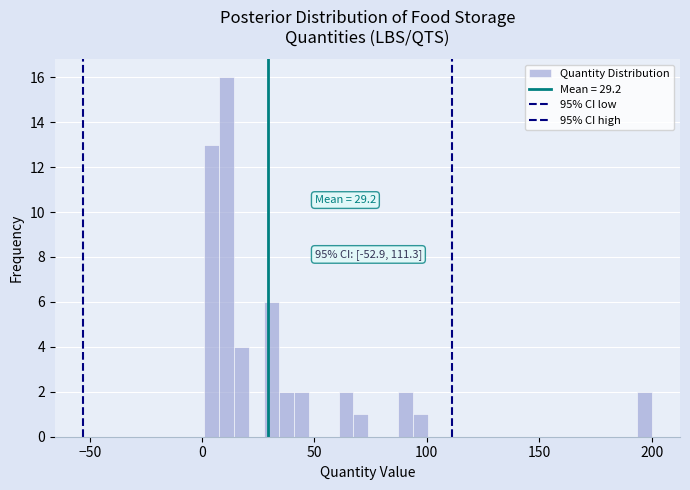

Around what value on the x-axis is the tallest bar? Give the approximate position of its centre, as read against the axis.

10